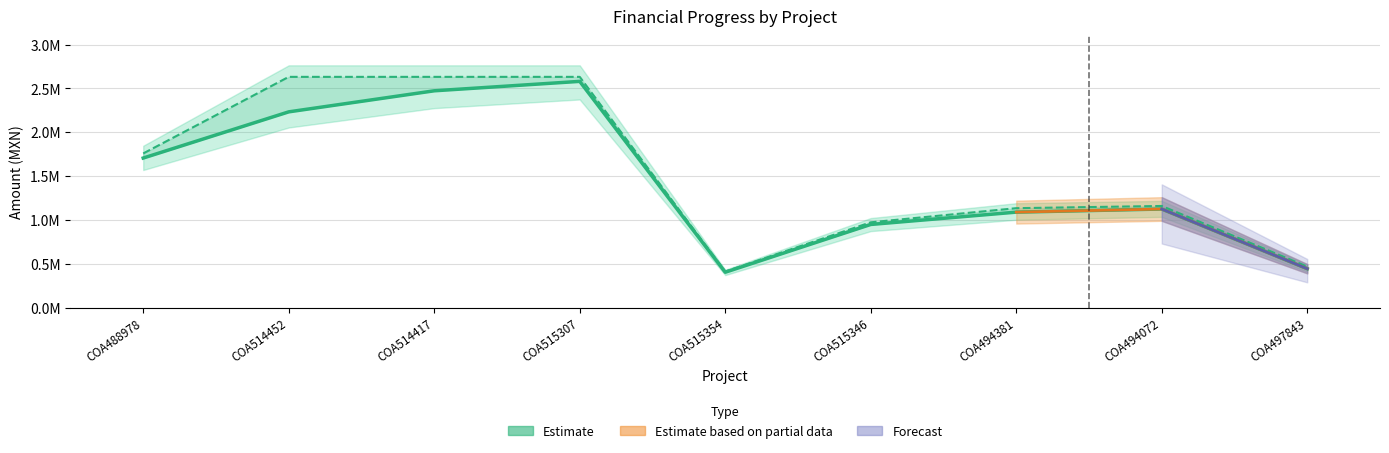

List the labels in order of value, smallest first.

COA515354, COA497843, COA515346, COA494381, COA494072, COA488978, COA514452, COA514417, COA515307